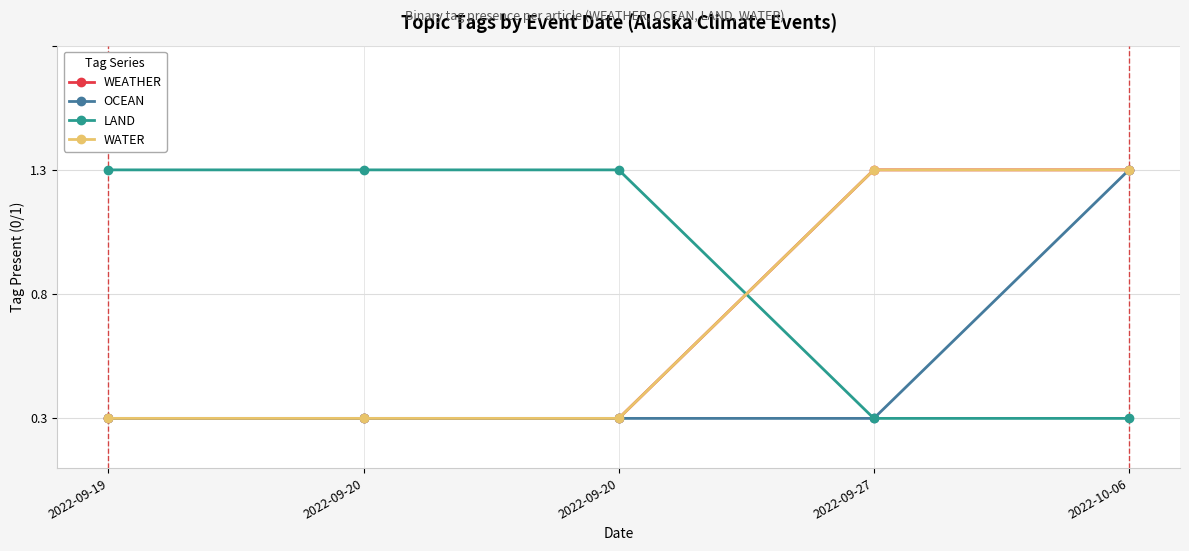

How many lines are shown in the chart?

4